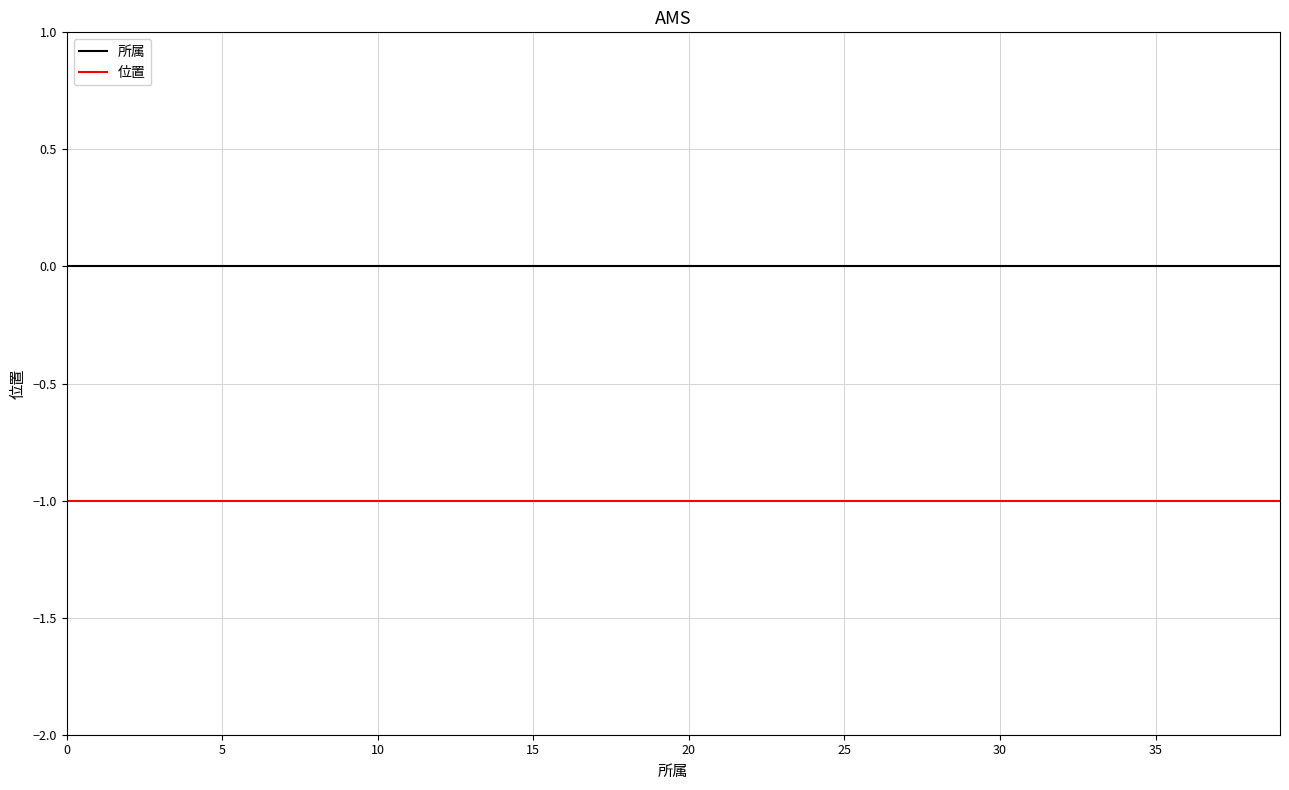

Which series has the largest total across all categories?

所属